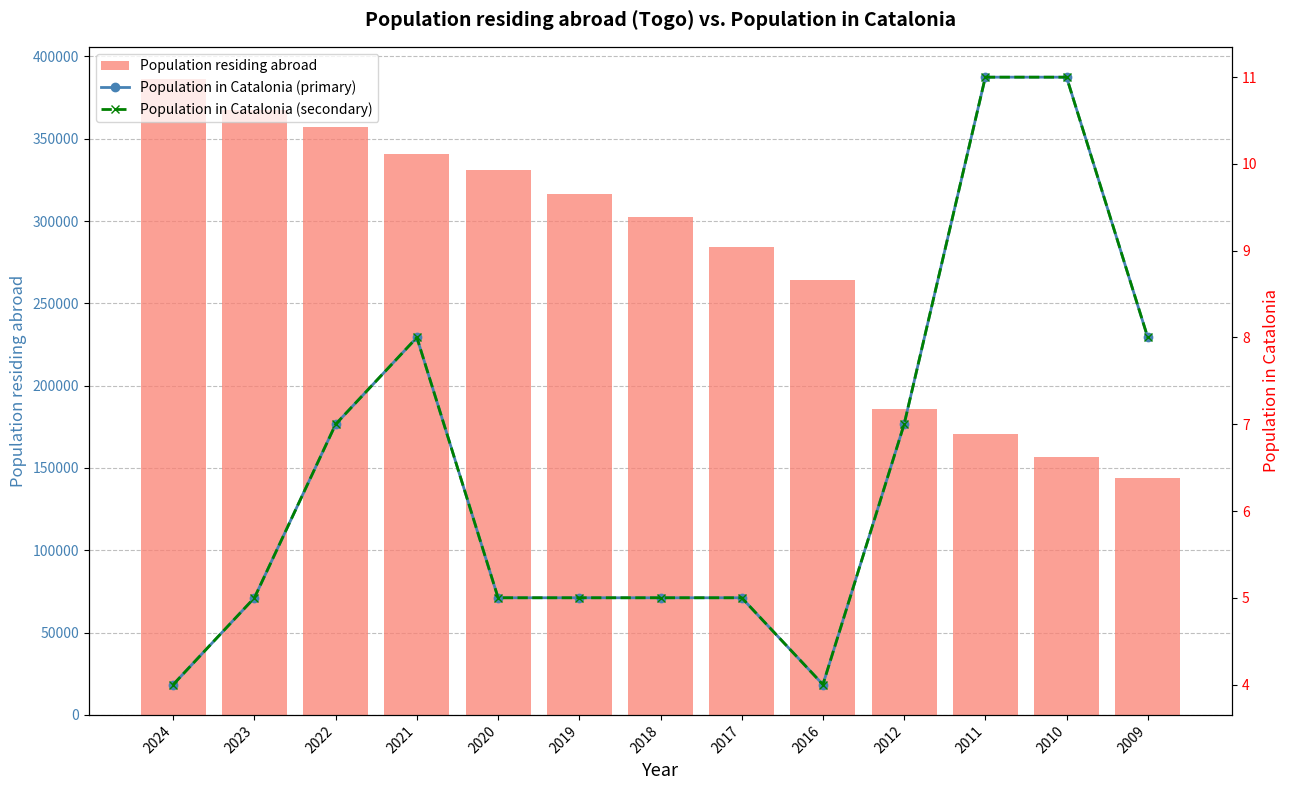

Is it true that Population residing abroad equals 250268 at 2011?

False